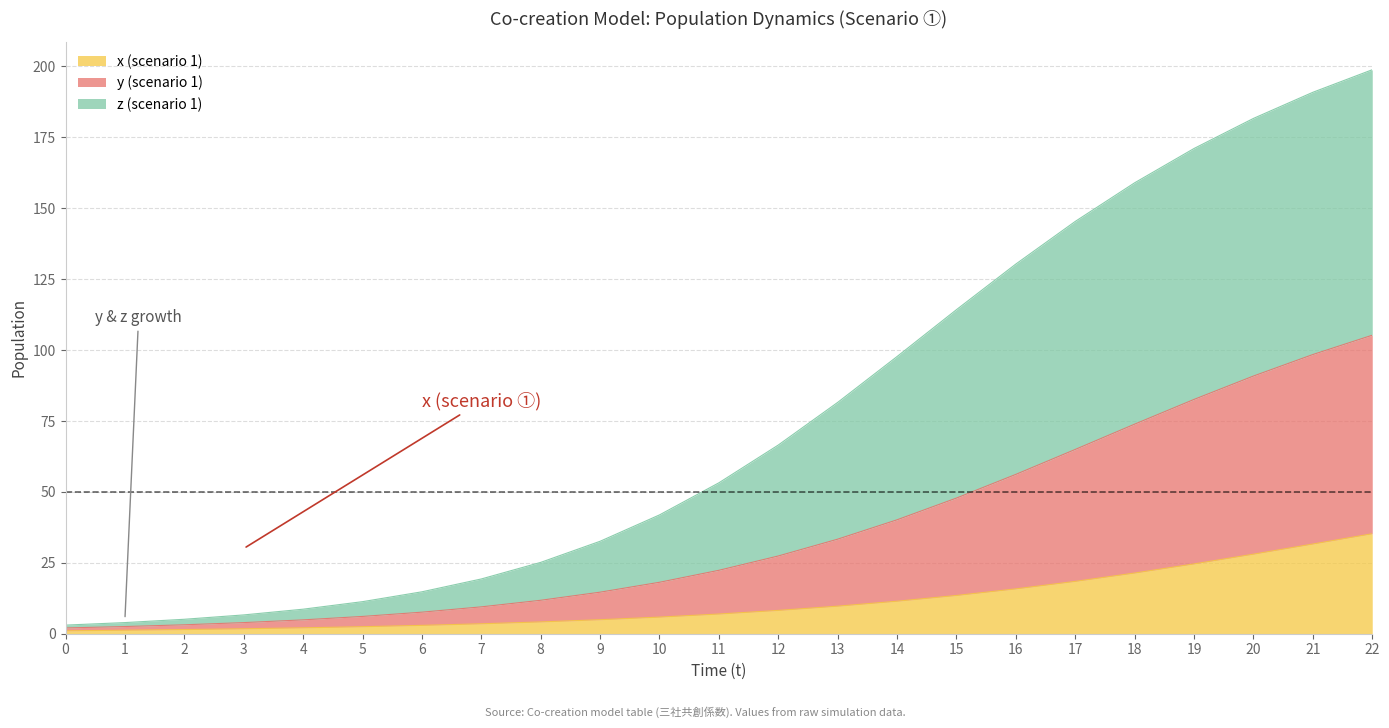

The value of x (scenario 1) at 11 is 6.9. True or false?

True